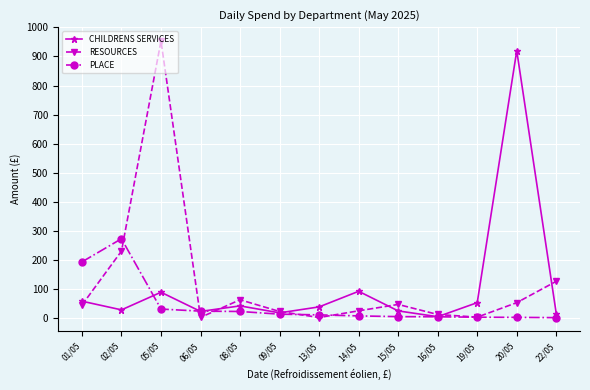

The value of RESOURCES at 05/05 is 334.6. True or false?

False